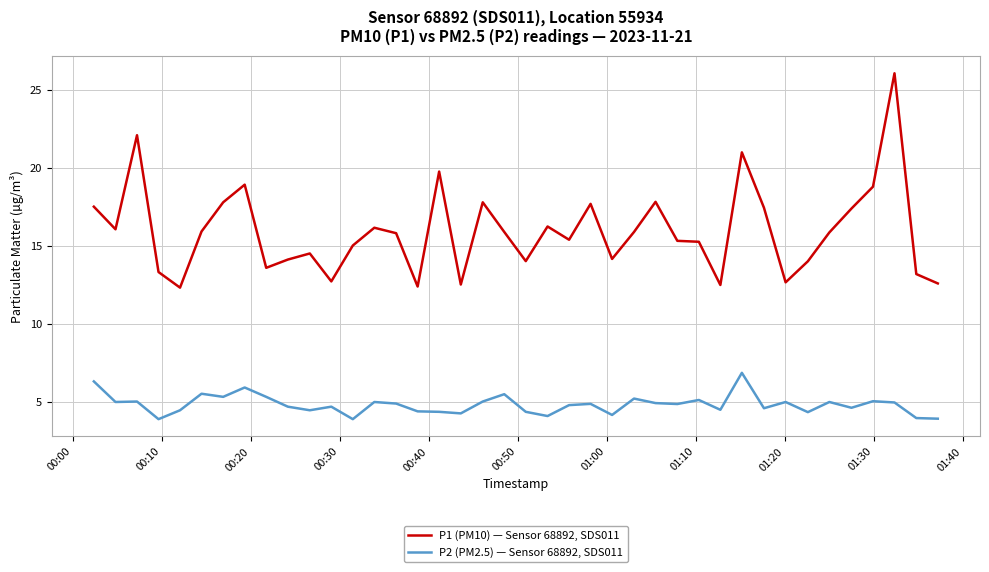

At how many categories does at least one series exceed 20?

3